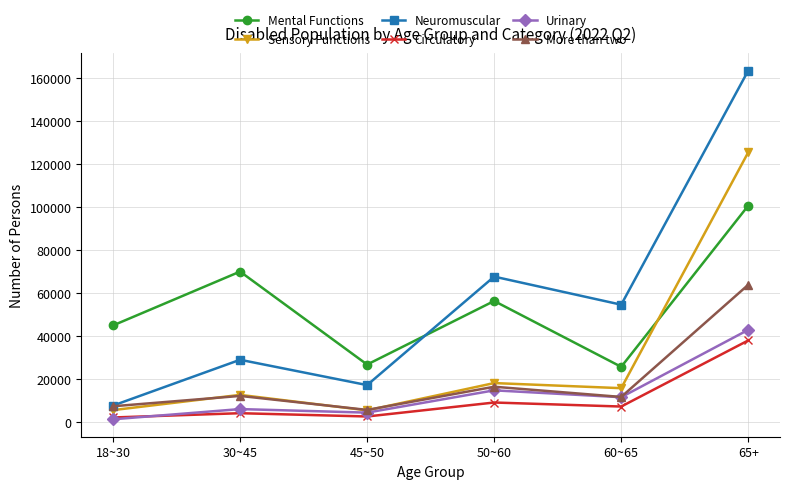

Which series has the largest total across all categories?

Neuromuscular